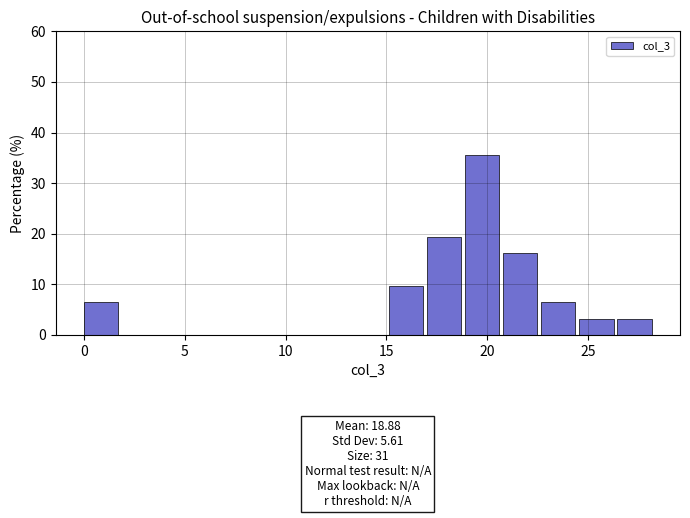

Read against the x-axis, roughly where is the centre of the tallest bar?

20.0